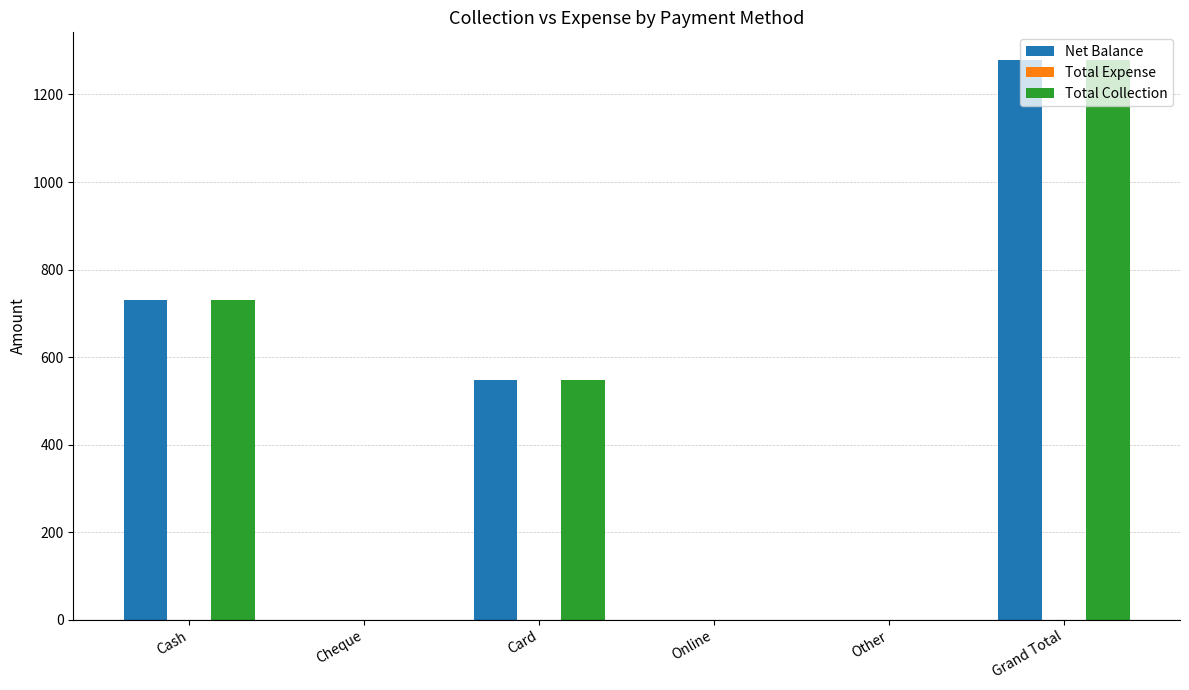

What is the approximate value of Net Balance at Grand Total?

1278